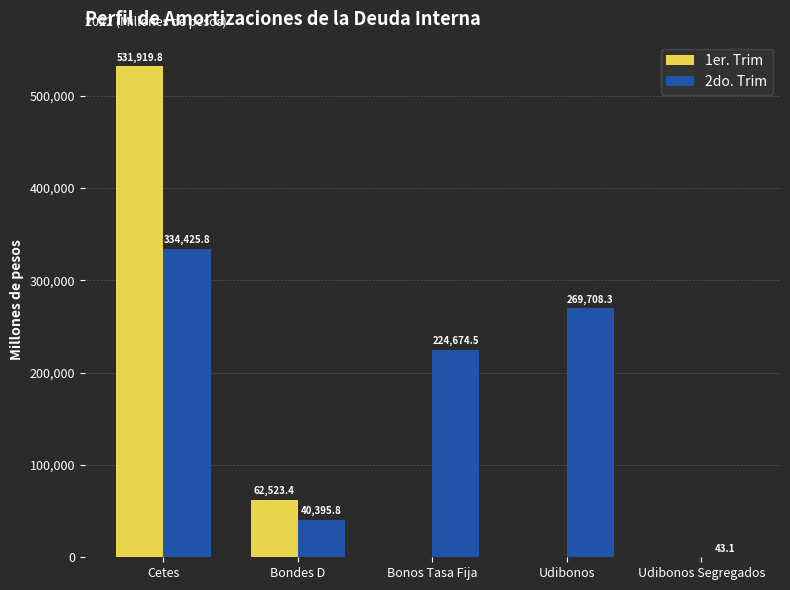

What is the approximate value of 2do. Trim at Bondes D?

40395.8